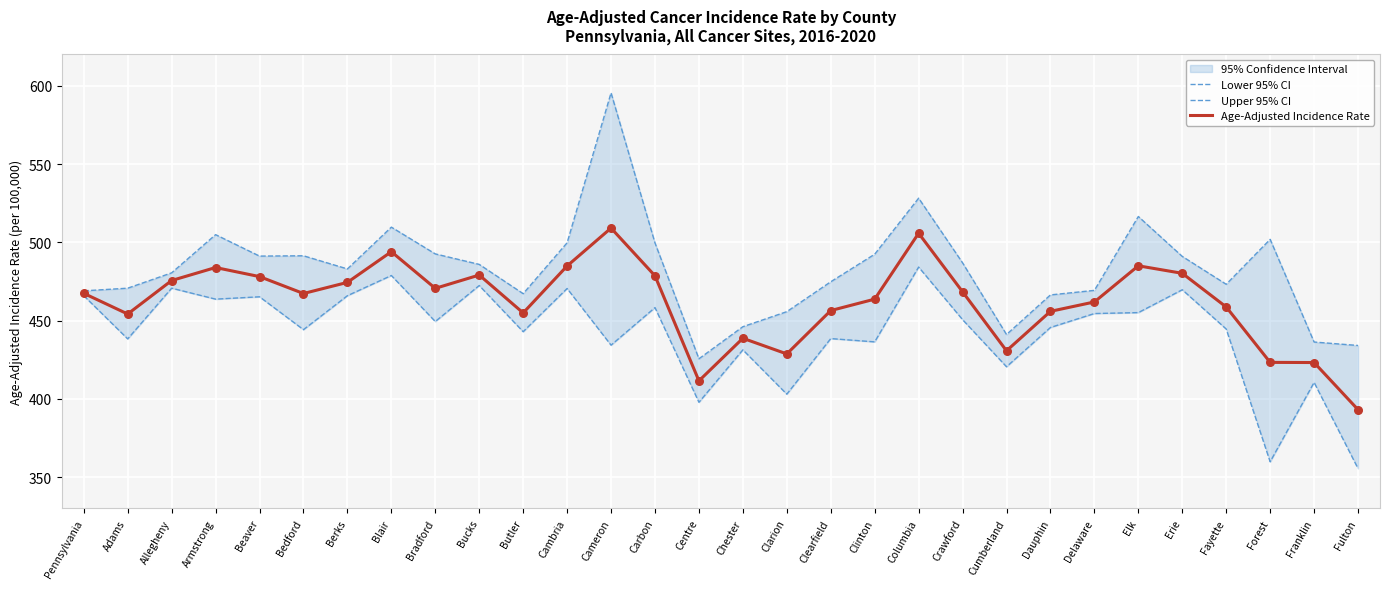

At how many categories does at least one series exceed 494?

8